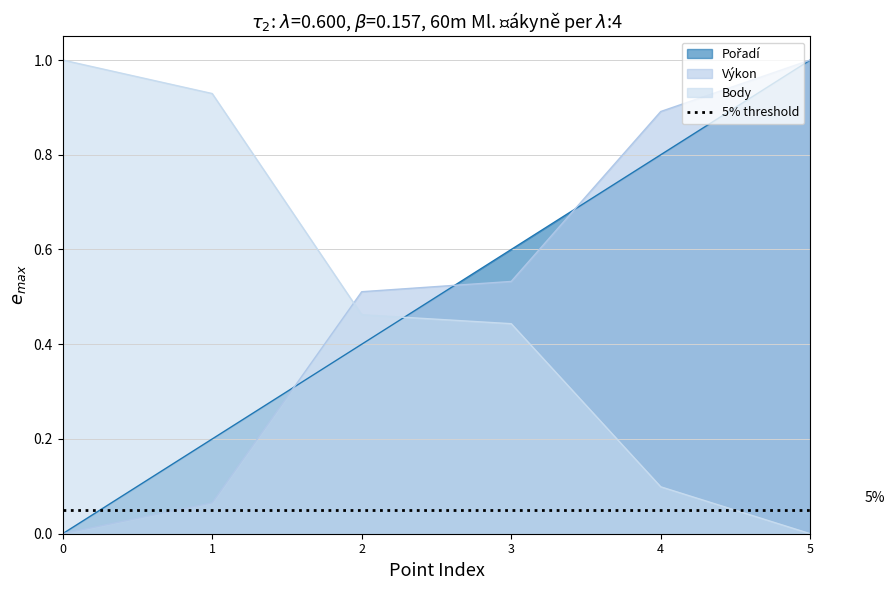

How many values in the Pořadí series exceed 0?

5